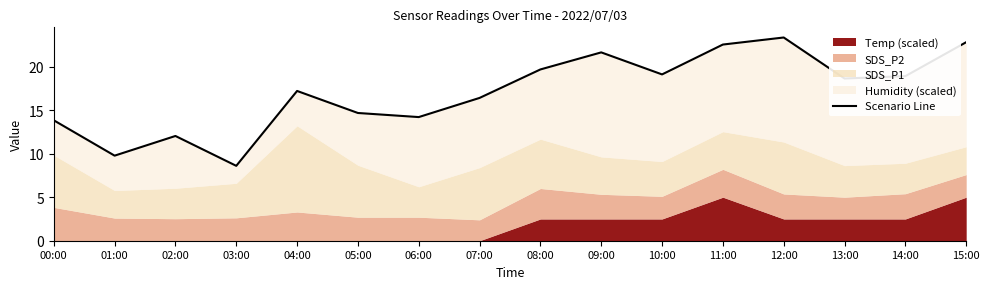

What is the label of the 15th point from the left?

14:00